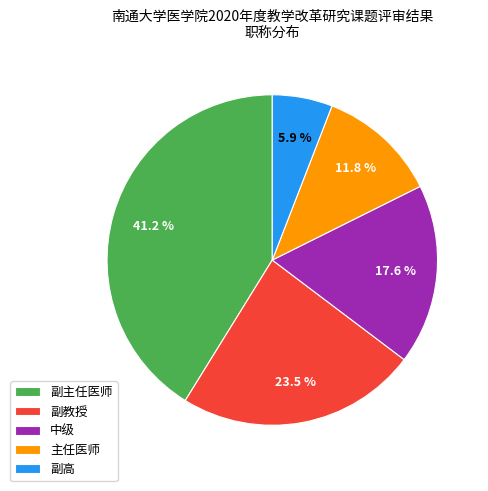

How many segments does this pie chart have?

5